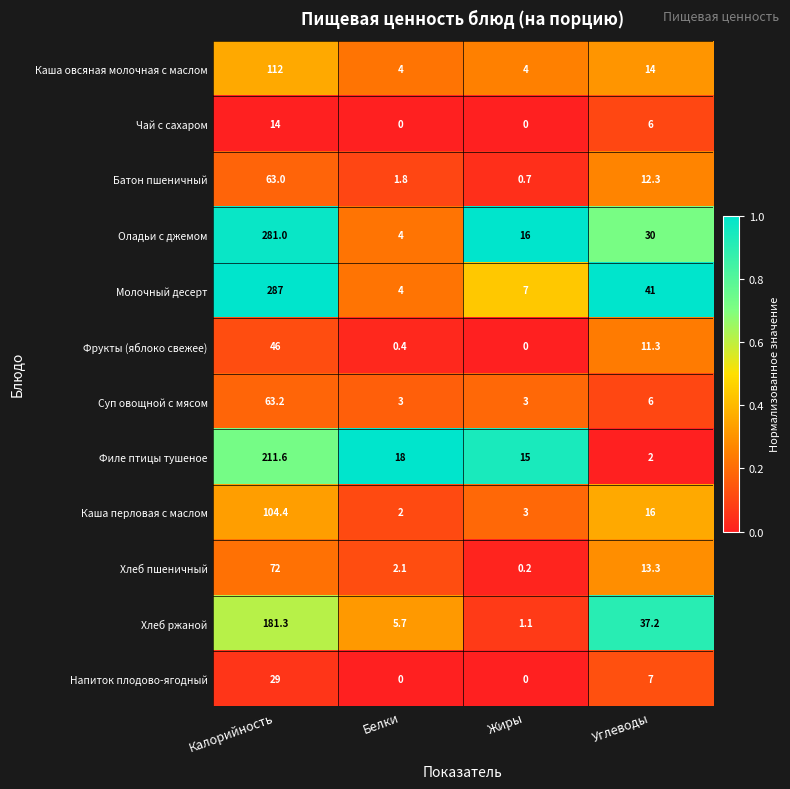

Which category has the highest value in the Филе птицы тушеное series?

Калорийность